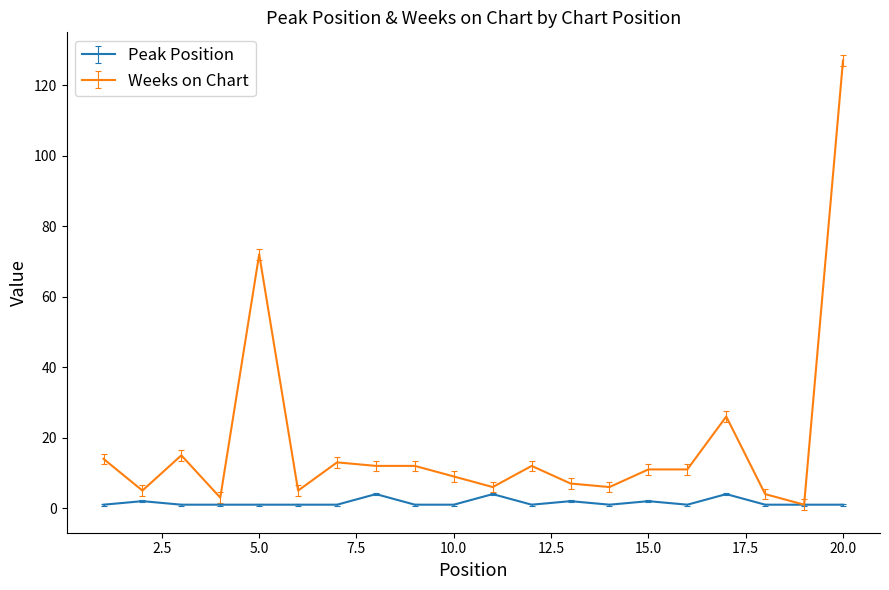

Rank the series by their average value, from highest to lowest.

Weeks on Chart, Peak Position